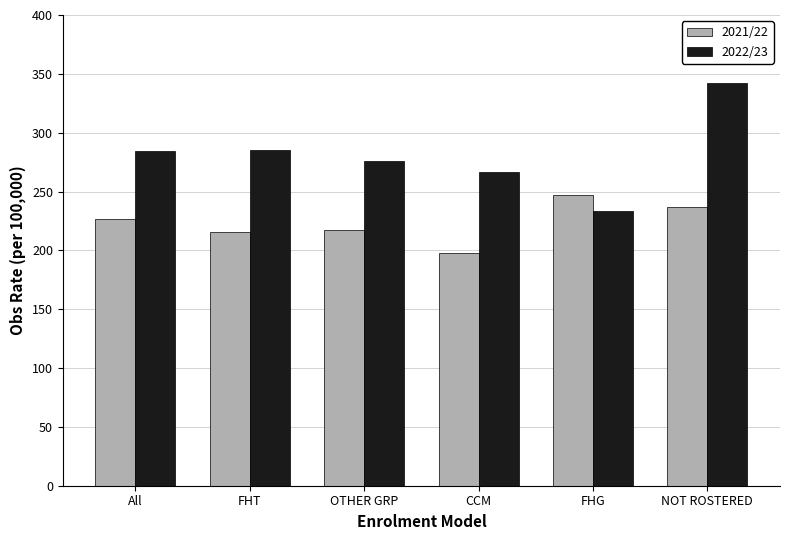

What is the minimum value shown in the chart?

198.1